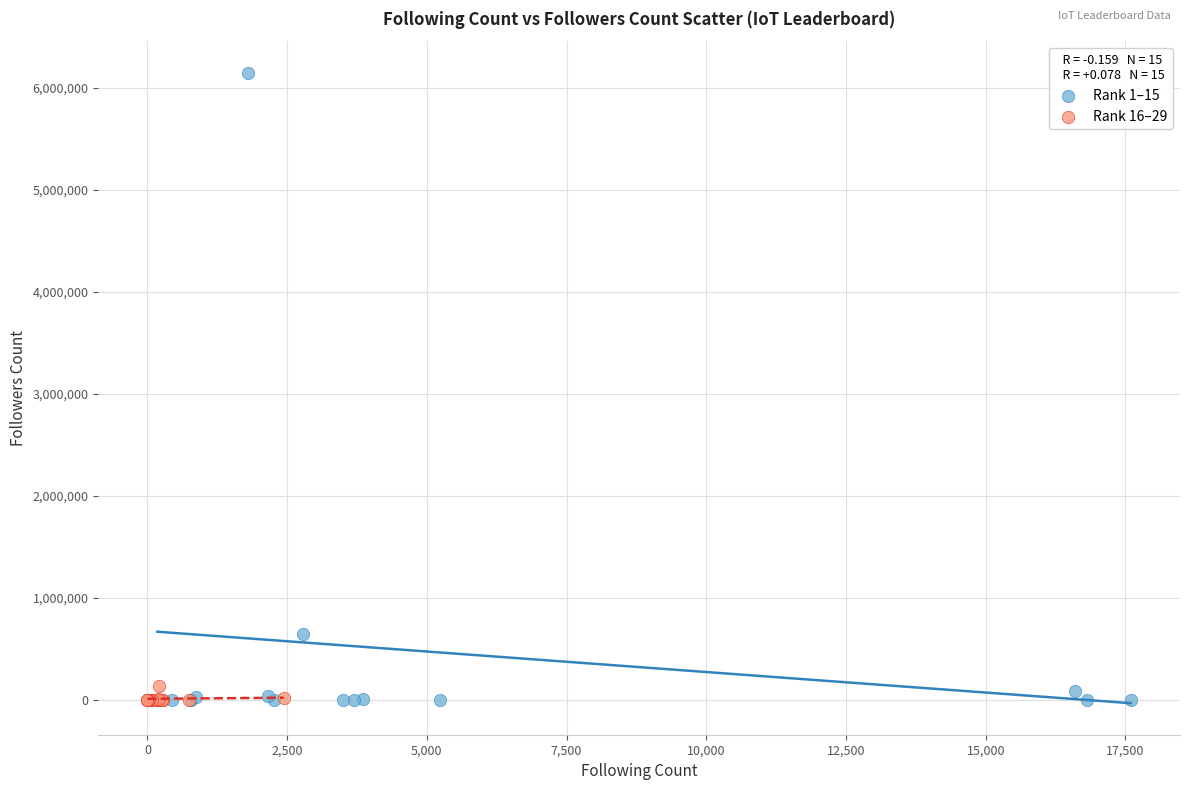

Which series reaches the maximum Y coordinate?

Rank 1–15